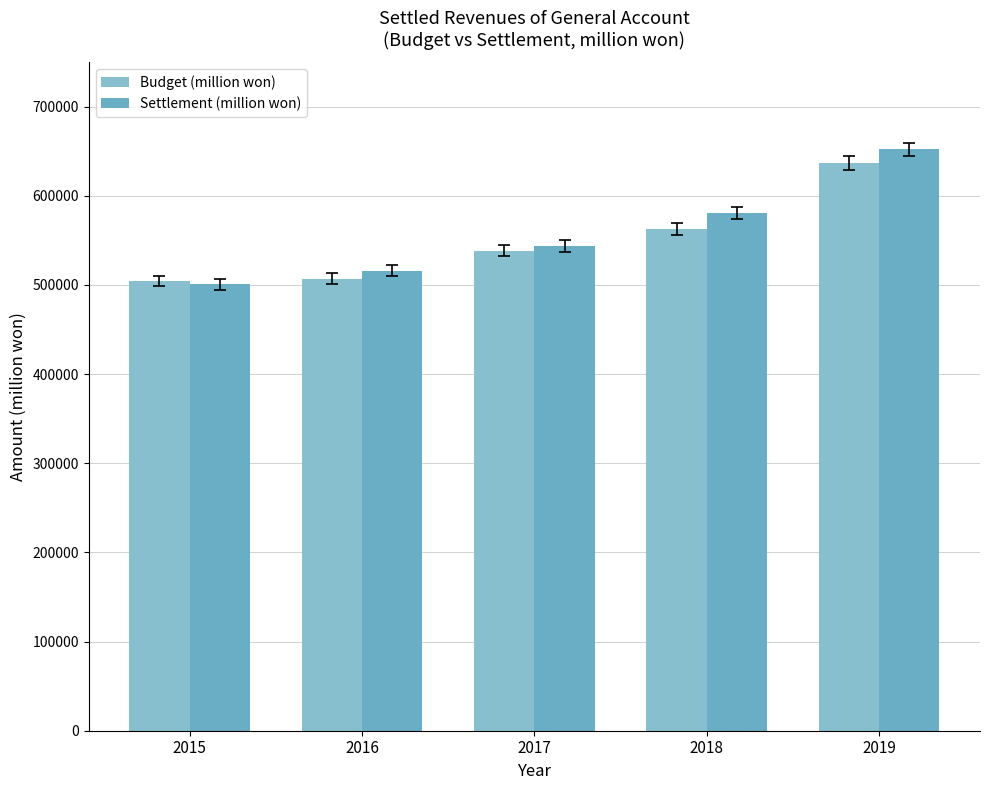

What is the difference between the maximum and minimum values in the Settlement (million won) series?

151136